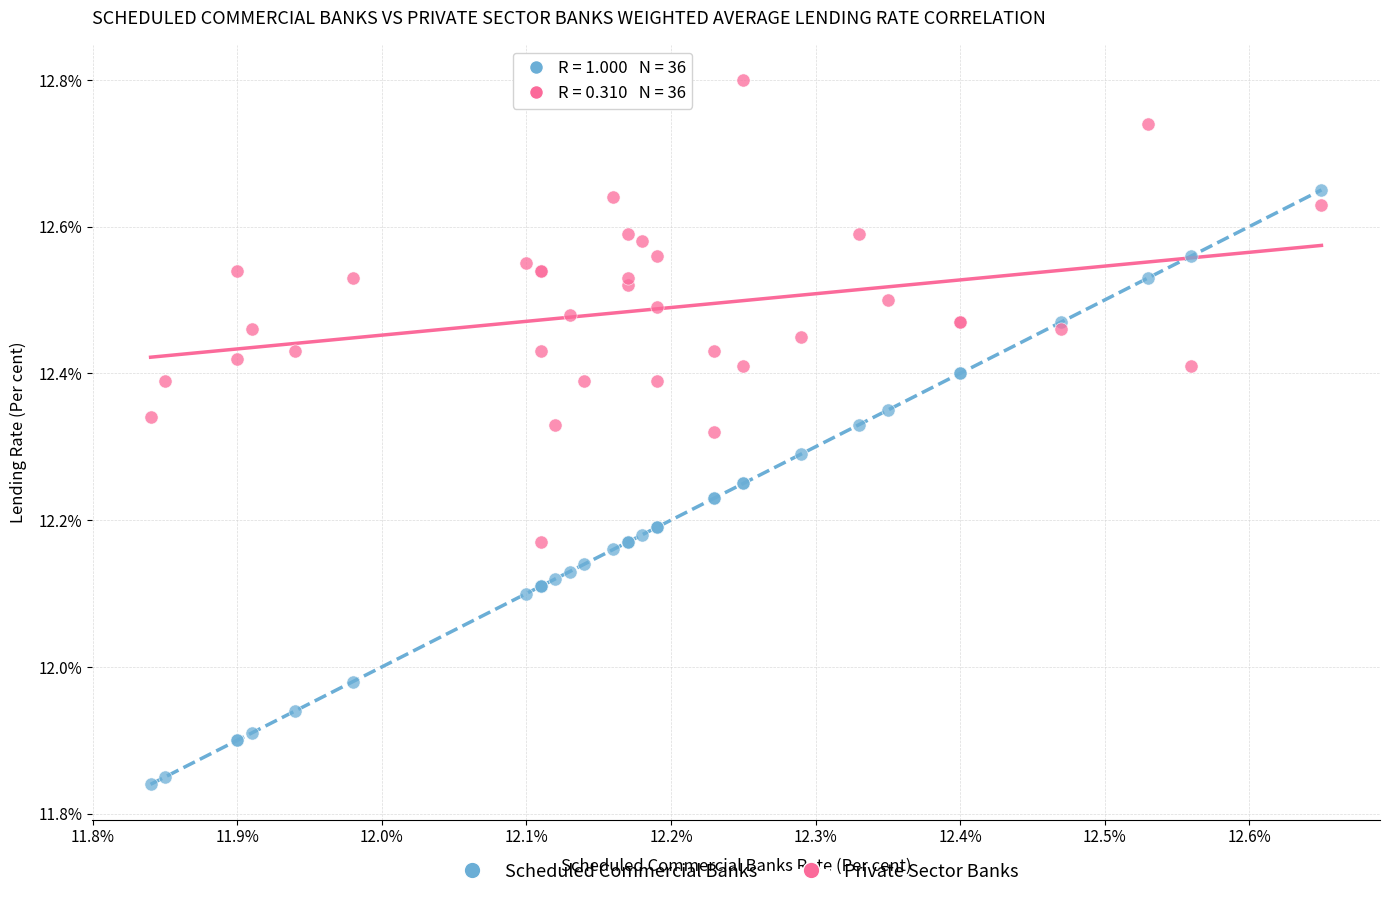

Which series contains the lowest Y value?

Scheduled Commercial Banks